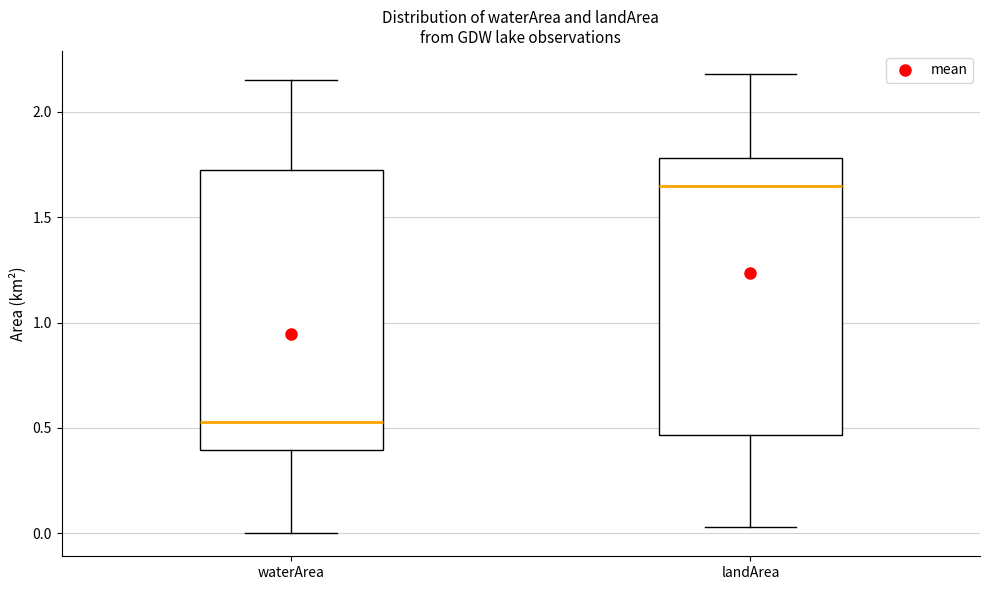

Where is the lower edge of the box for waterArea on the y-axis? The values are not printed on the chart, so give them approximately, as read against the axis.

0.40